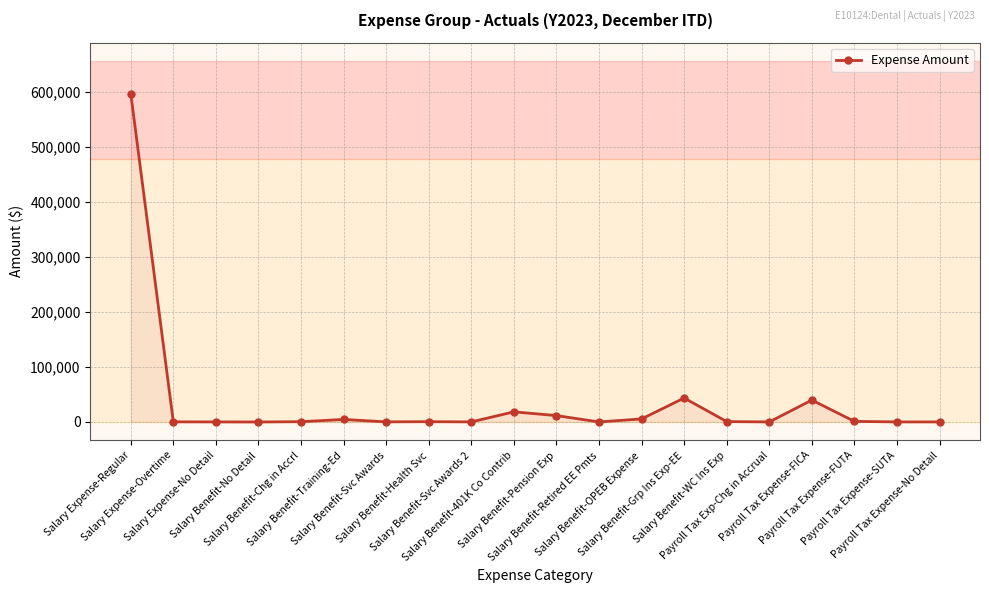

What is the sum of the values at Salary Benefit-Svc Awards and Salary Expense-Overtime?

296.7